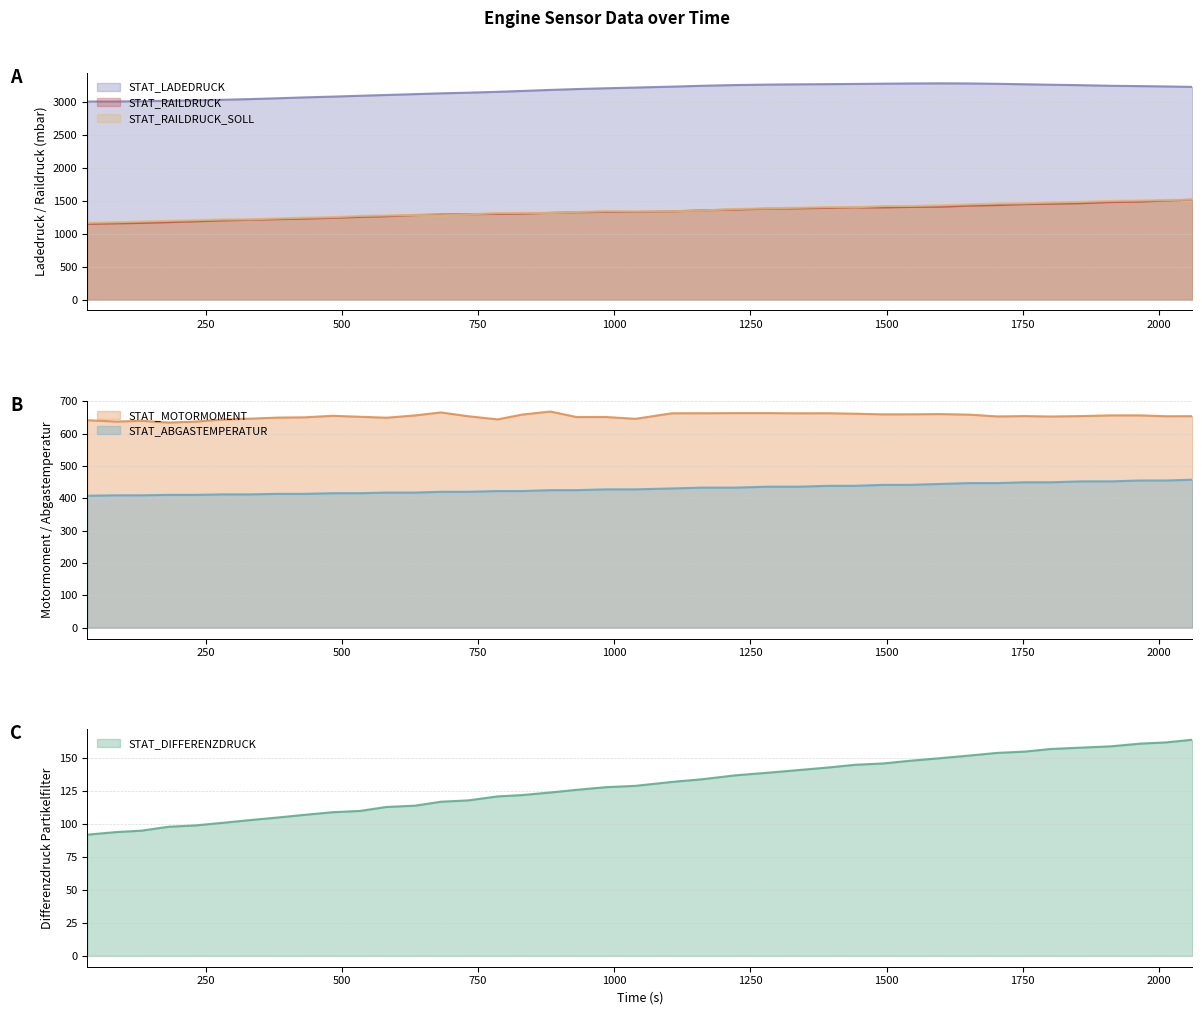

True or false: STAT_LADEDRUCK and STAT_RAILDRUCK_SOLL cross at least once.

False